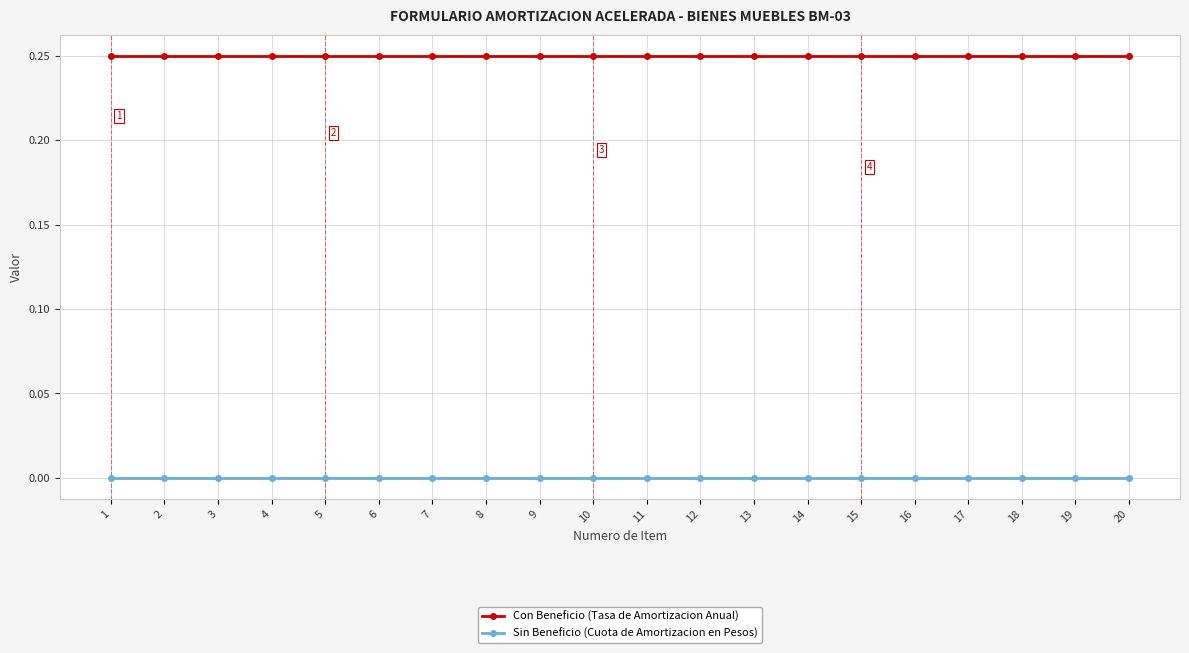

True or false: Sin Beneficio (Cuota de Amortizacion en Pesos) and Con Beneficio (Tasa de Amortizacion Anual) intersect in this chart.

False